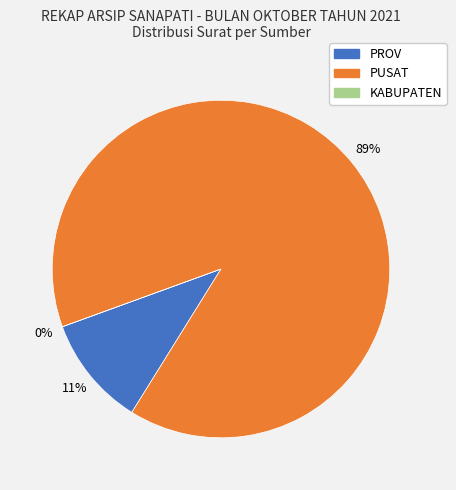

Rank the categories by value from highest to lowest.

PUSAT, PROV, KABUPATEN